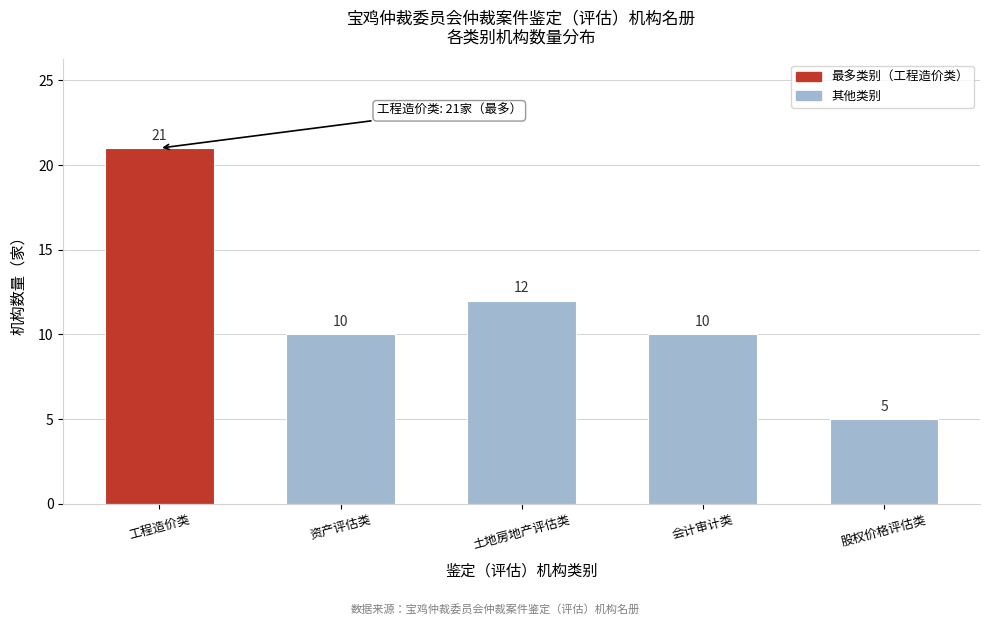

Reading right to left, what are all the values shown in this chart?

股权价格评估类=5	会计审计类=10	土地房地产评估类=12	资产评估类=10	工程造价类=21